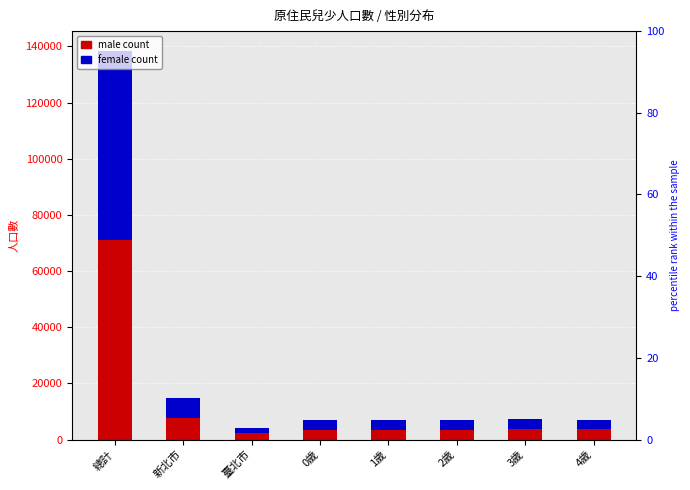

What is the difference between the second highest and second lowest values in the female series?

4009